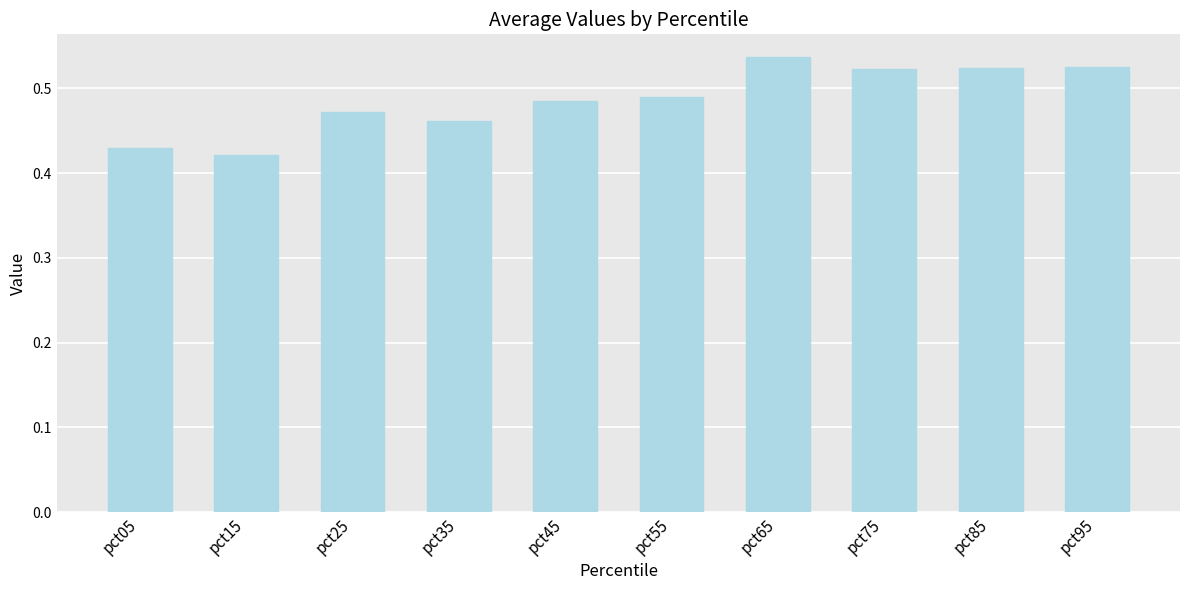

Is it true that the value at pct35 is 0.3?

False